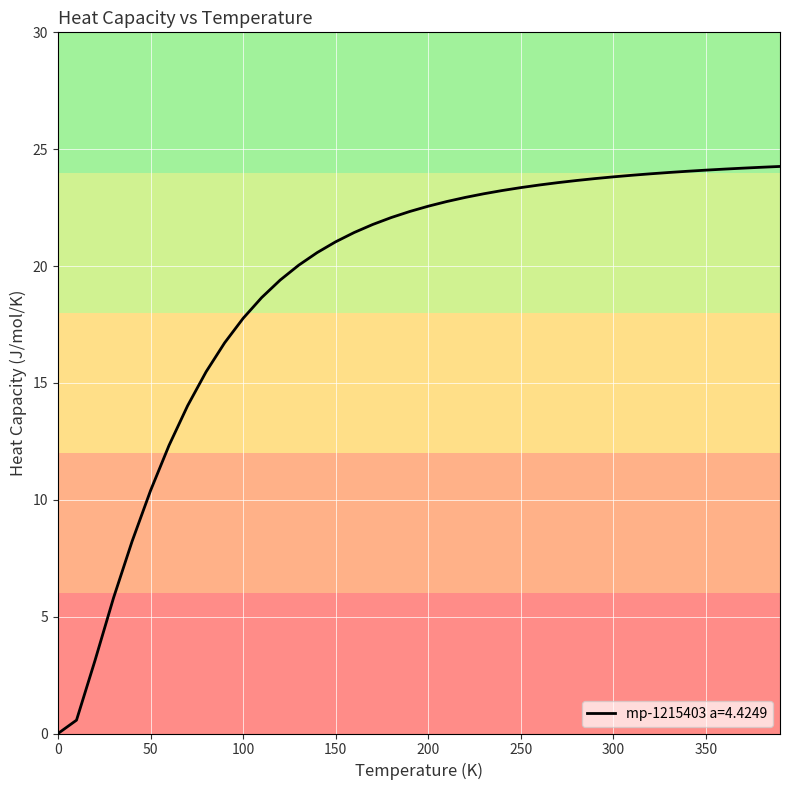

What is the maximum value shown in the chart?

24.3